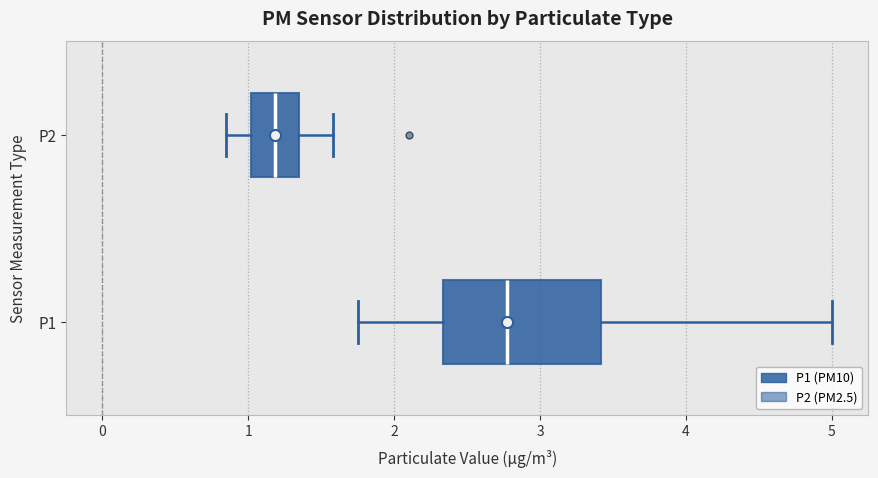

Reading bottom to top, read every box against the x-axis: the position of its median line, the range the box covers, and the ends of its whiskers. The values are not printed on the chart, so give them approximately, as read against the axis.

P1: median 2.8, box 2.3 to 3.4, whiskers 1.8 to 5.0
P2: median 1.2, box 1.0 to 1.4, whiskers 0.9 to 1.6